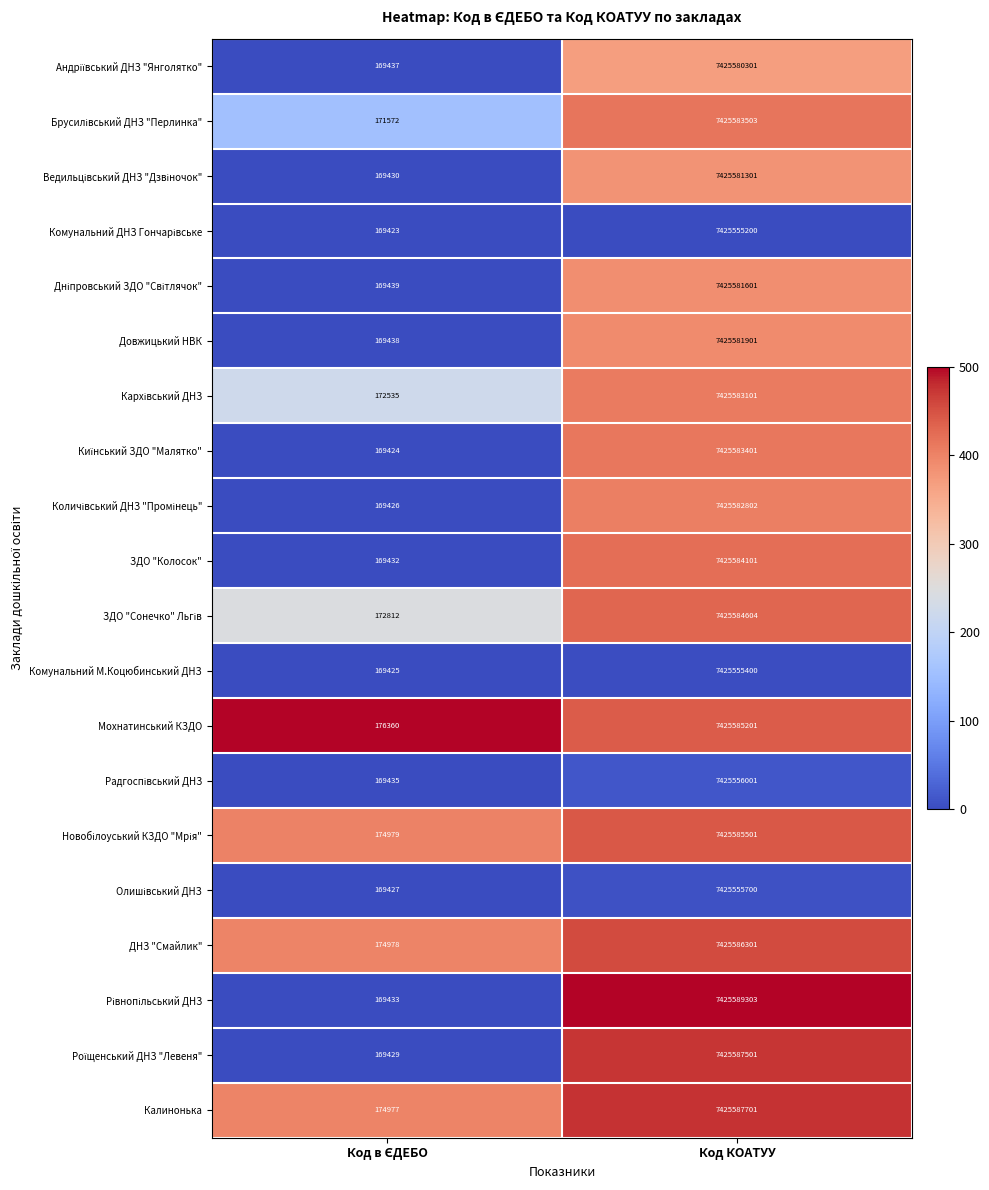

What is the sum of all Калинонька values?

7425762678